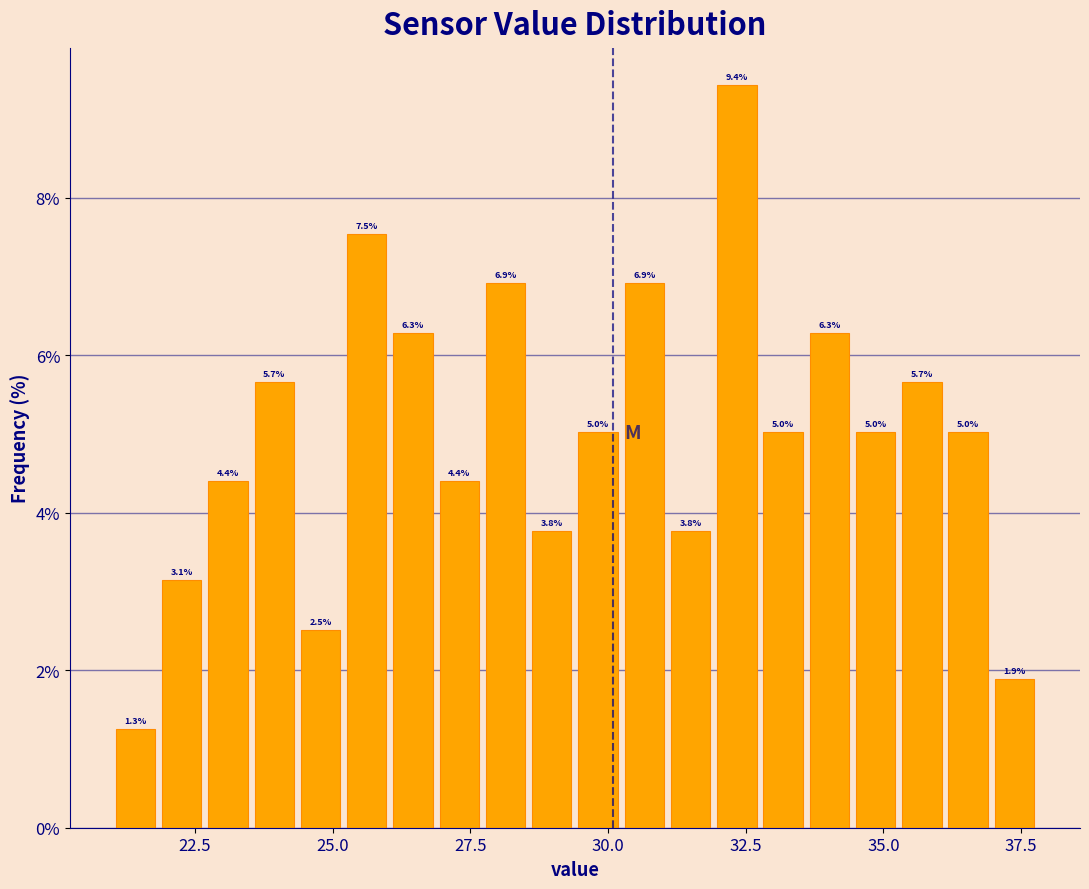

Around what value on the x-axis is the tallest bar? Give the approximate position of its centre, as read against the axis.

32.5